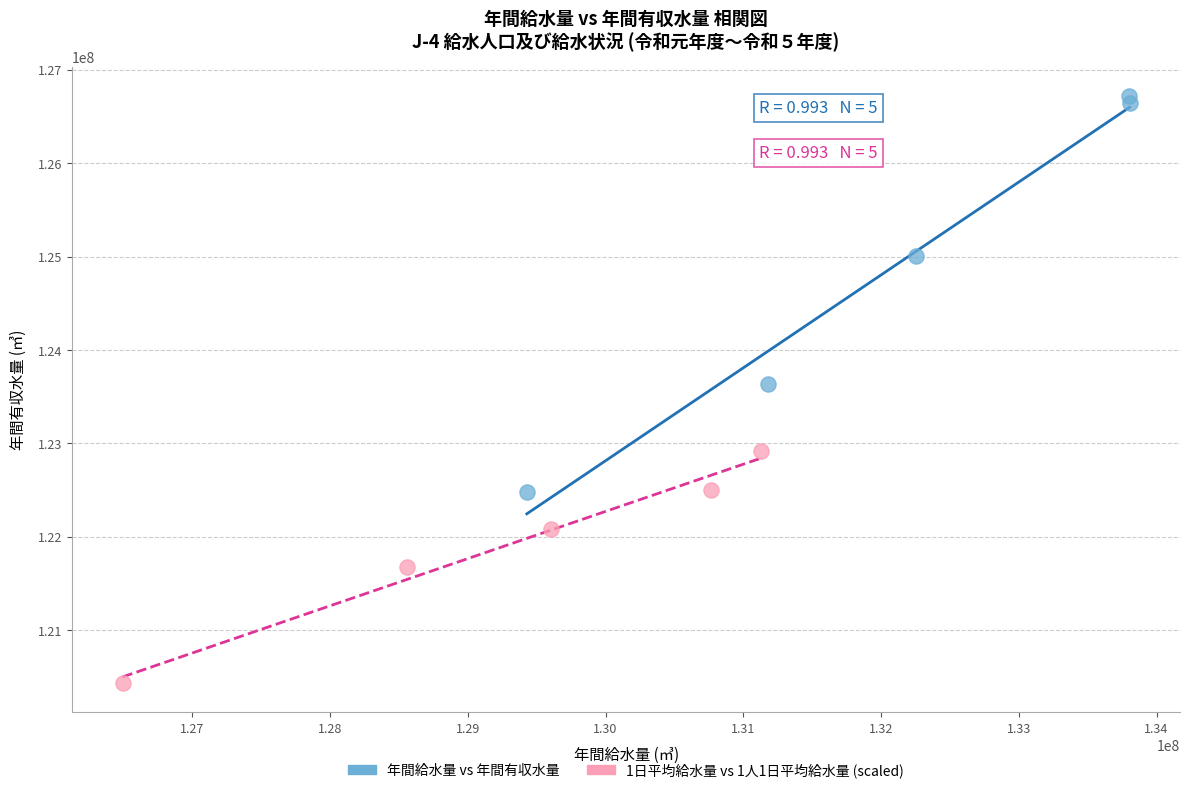

Which series has the widest spread of Y values?

年間給水量 vs 年間有収水量